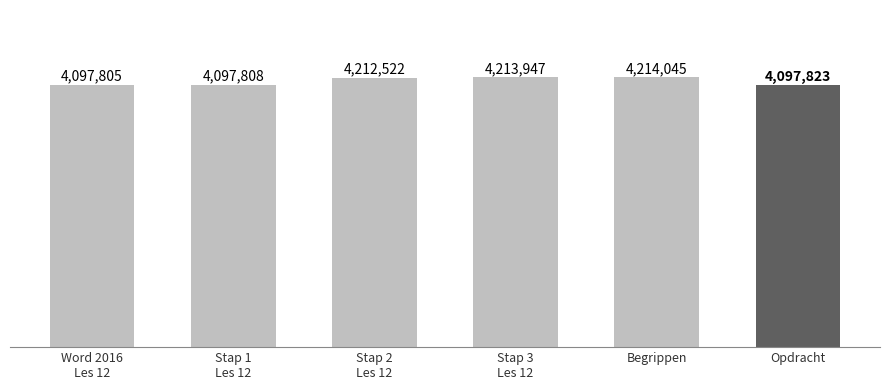

Reading left to right, transcribe all the data shown in this chart.

Word 2016
Les 12=4097805	Stap 1
Les 12=4097808	Stap 2
Les 12=4212522	Stap 3
Les 12=4213947	Begrippen=4214045	Opdracht=4097823